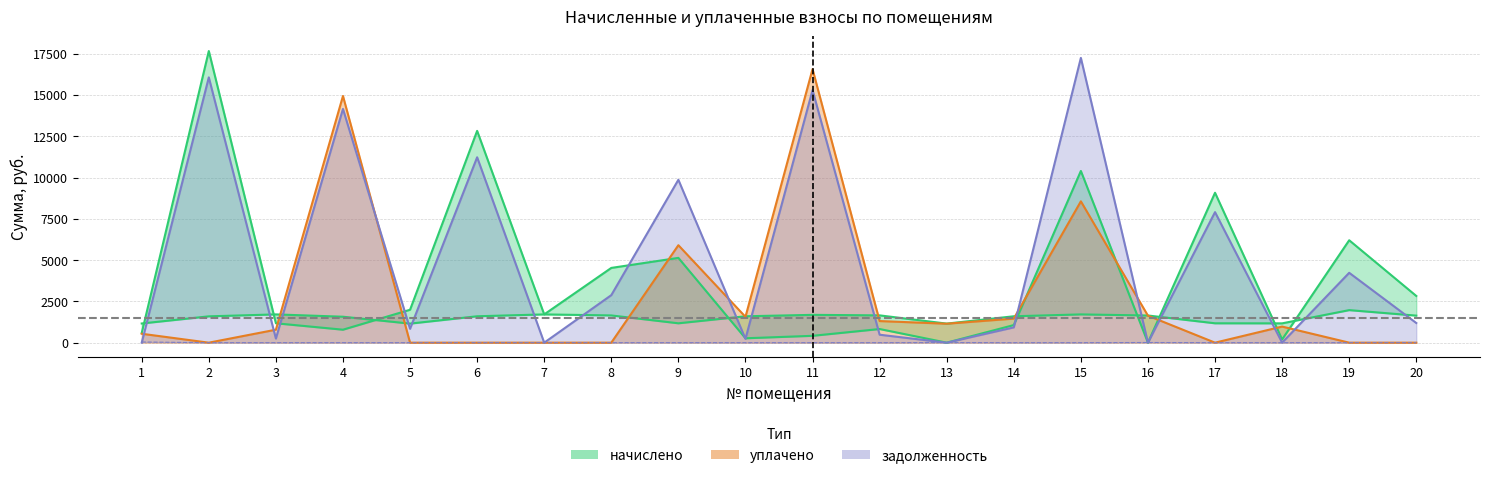

True or false: задолженность has a value of 0.0 at 7.

True